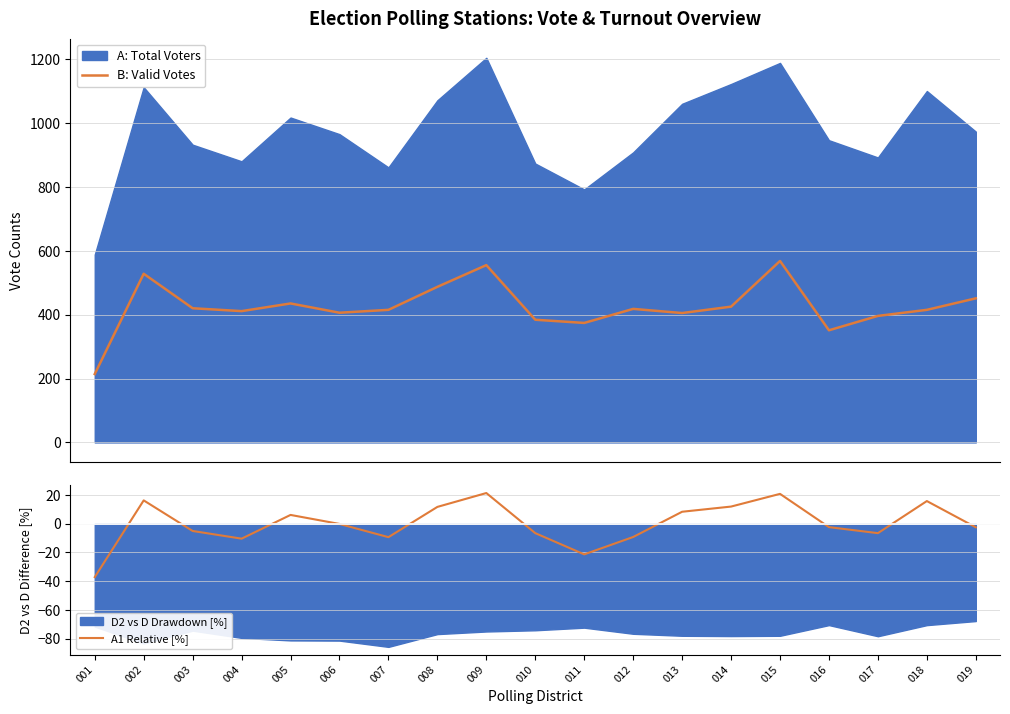

Which series changed the most between 011 and 018?

B: Valid Votes